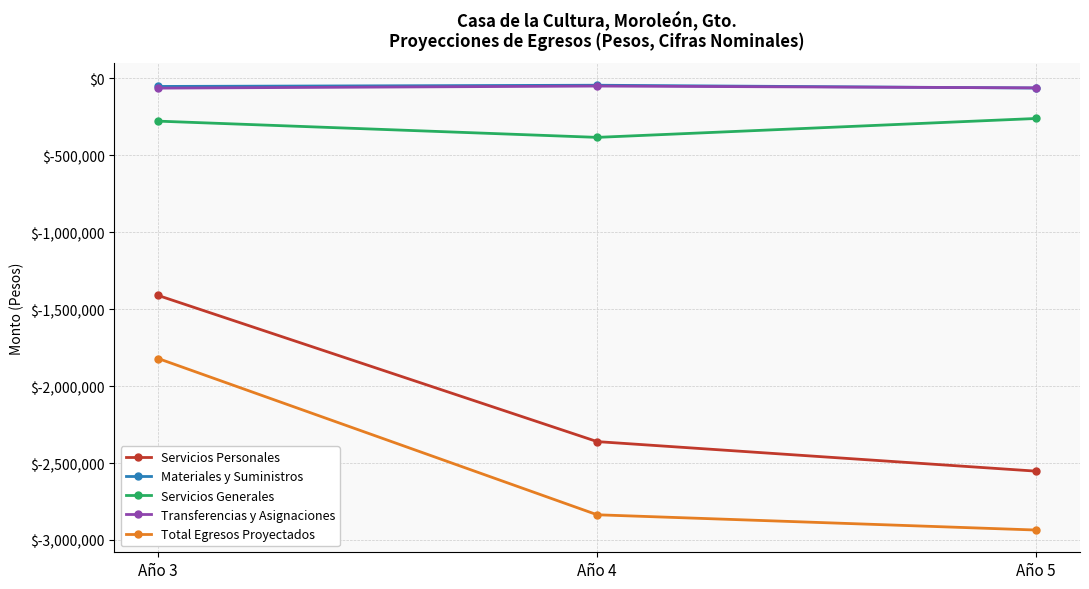

Where does the Servicios Generales series first go above -277187?

Año 5